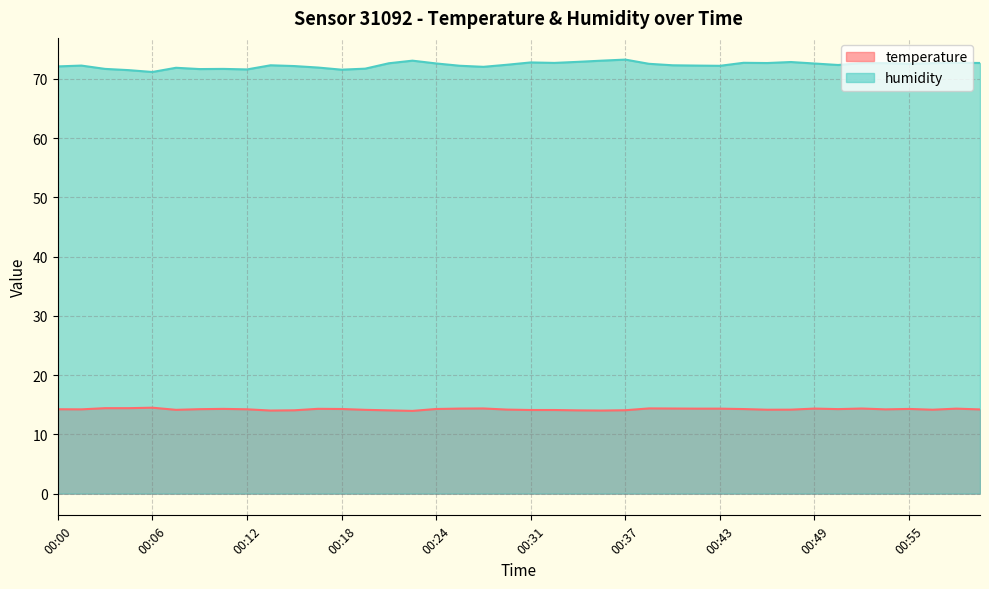

Which series has the largest range (max minus min)?

humidity